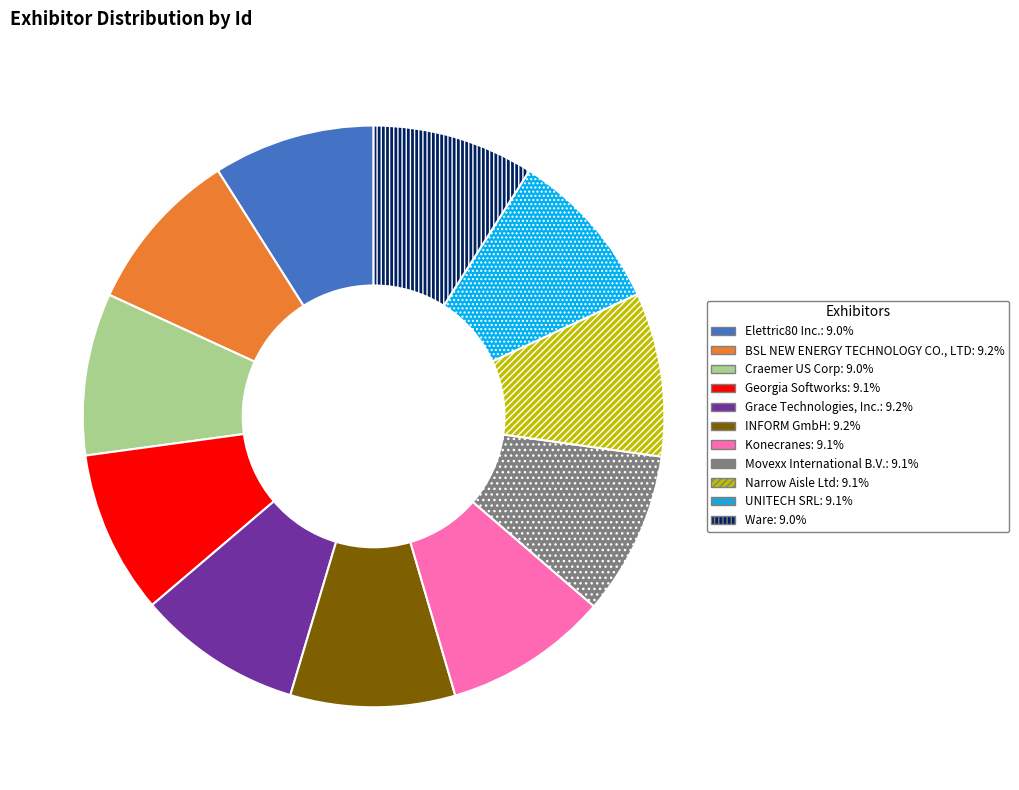

Approximately how many times larger is the value at Konecranes compared to BSL NEW ENERGY TECHNOLOGY CO., LTD?

1.0